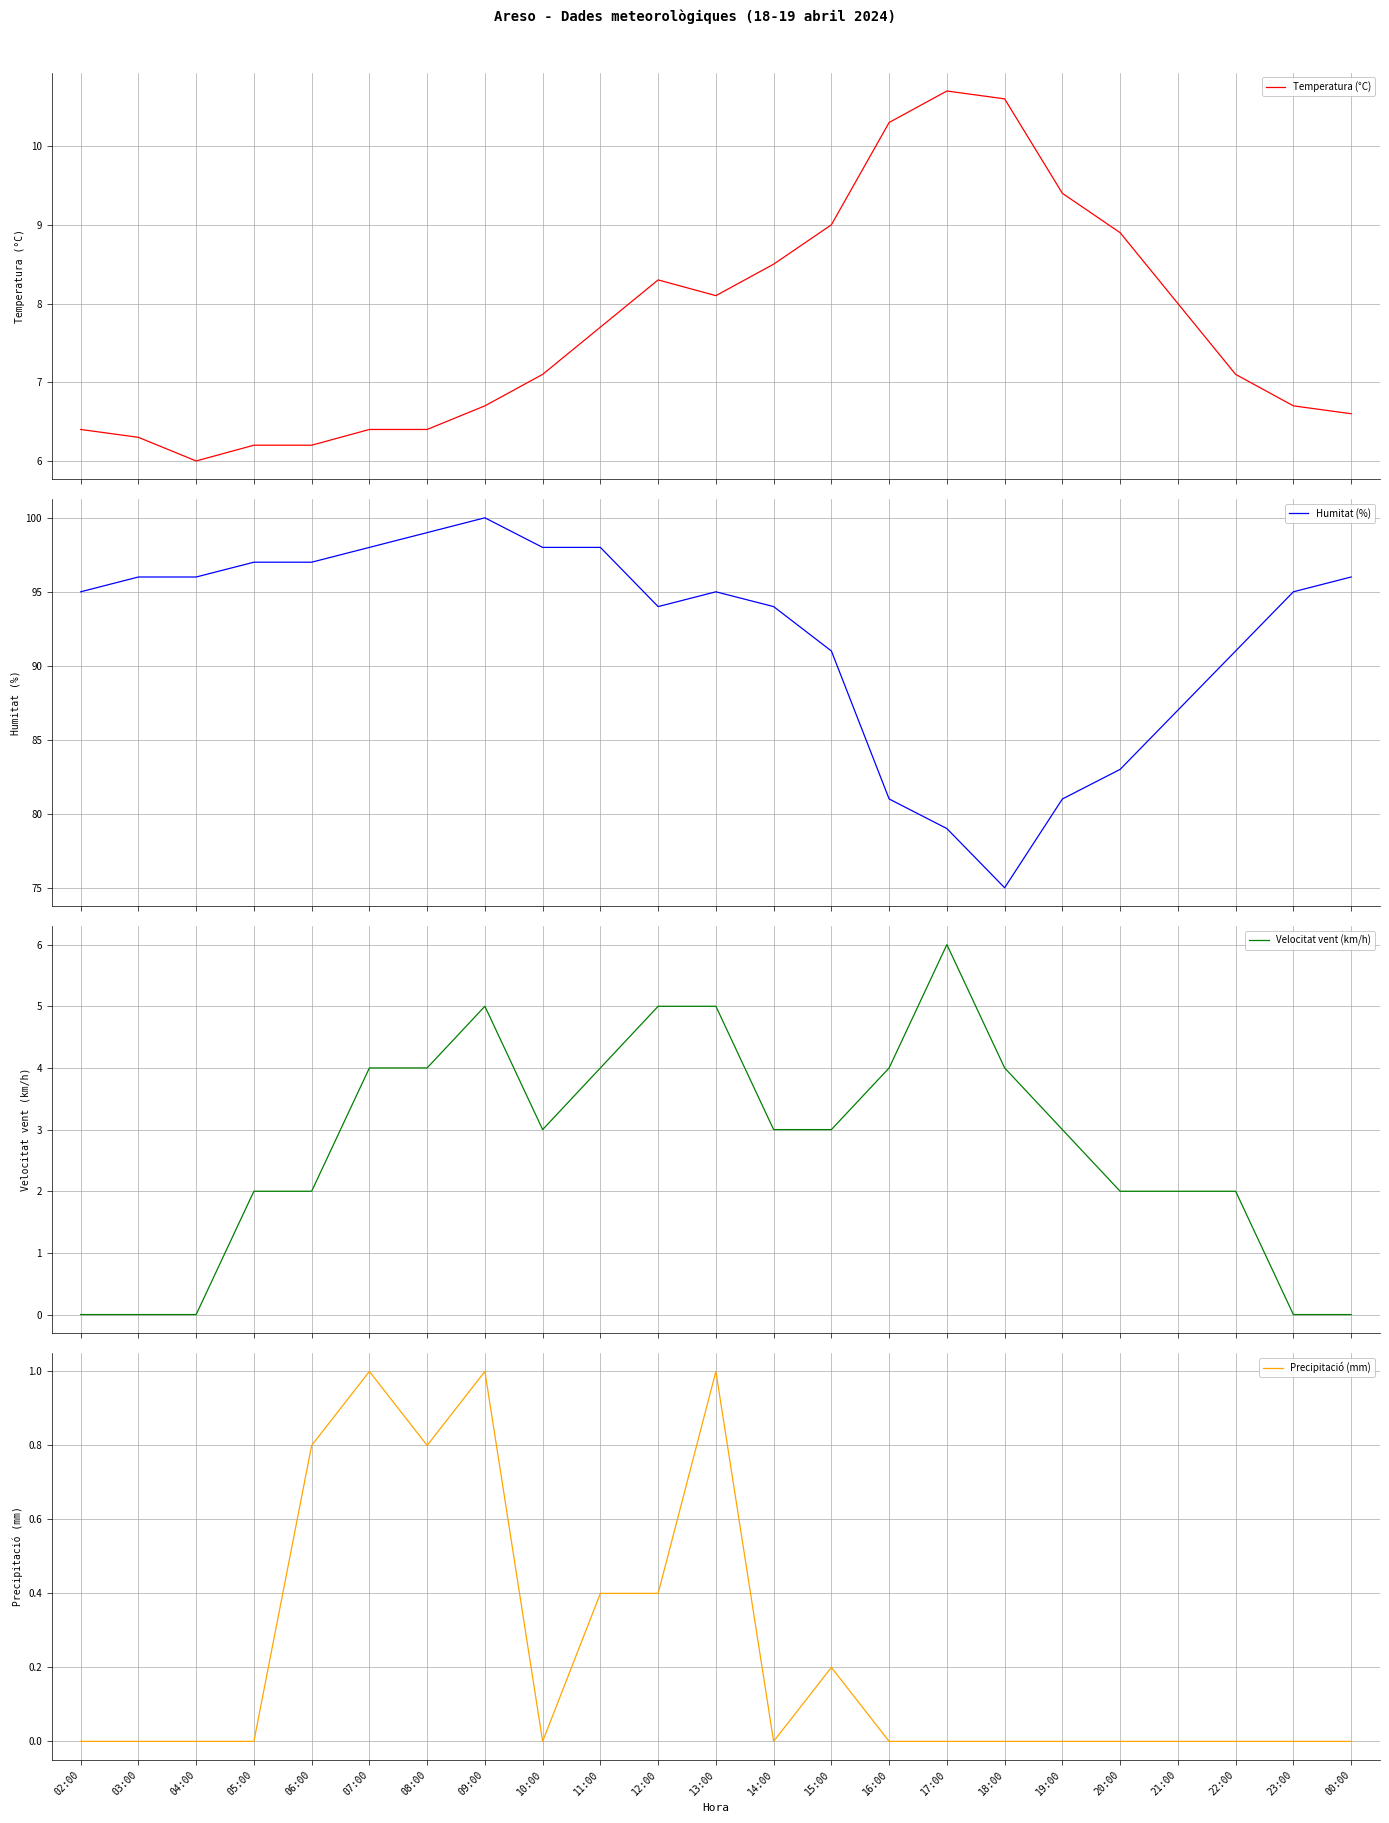

What is the average value of the Precipitació (mm) series?

0.2